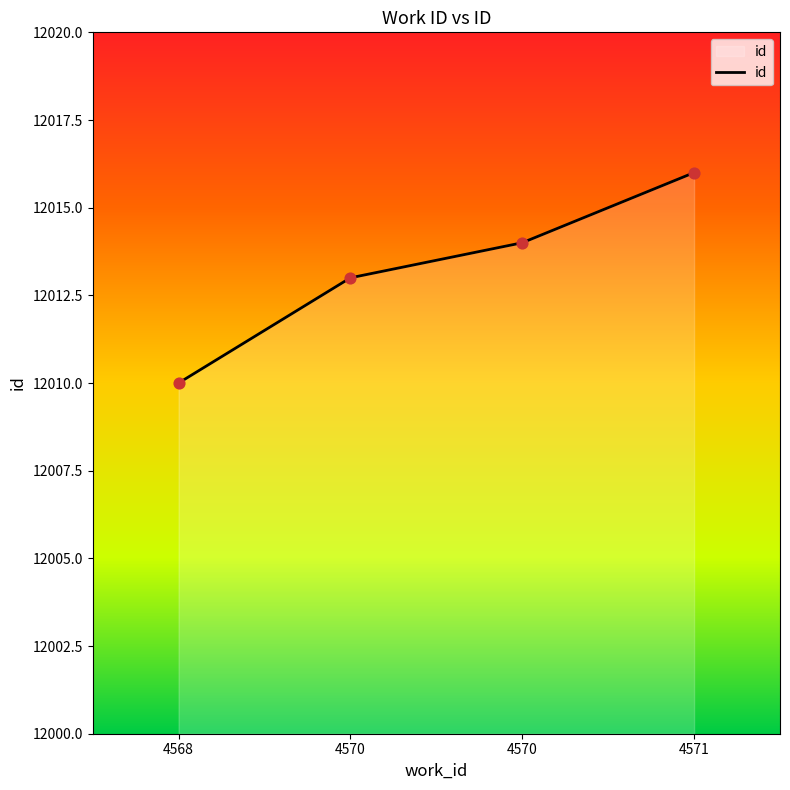

What is the change in value from 4568 to 4570?

+4